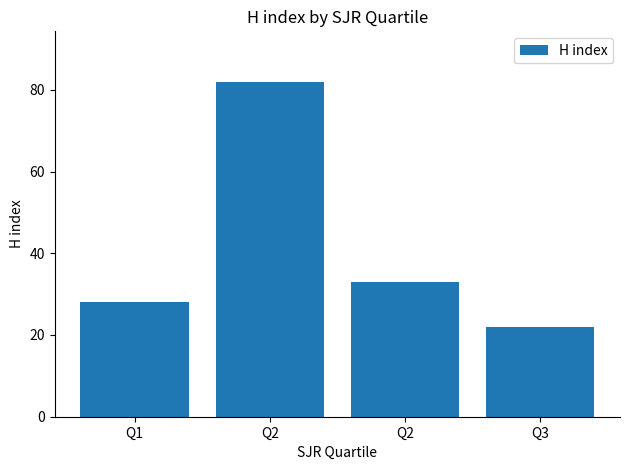

The chart shows a value of 22 at Q3. True or false?

True